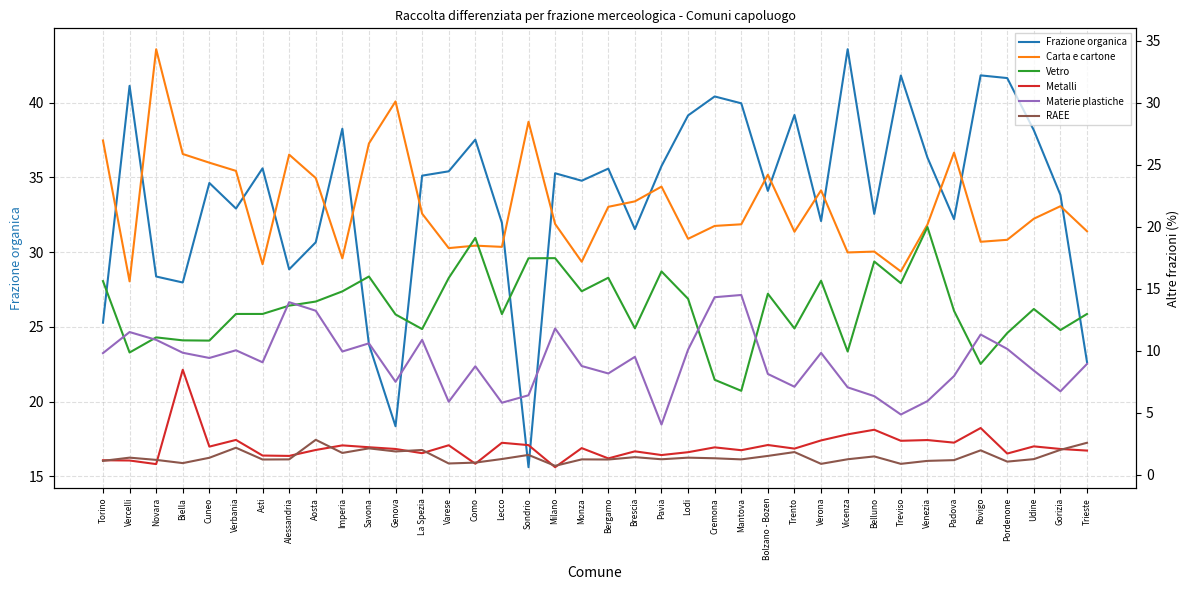

What are all the series names shown in the legend?

Frazione organica, Carta e cartone, Vetro, Metalli, Materie plastiche, RAEE